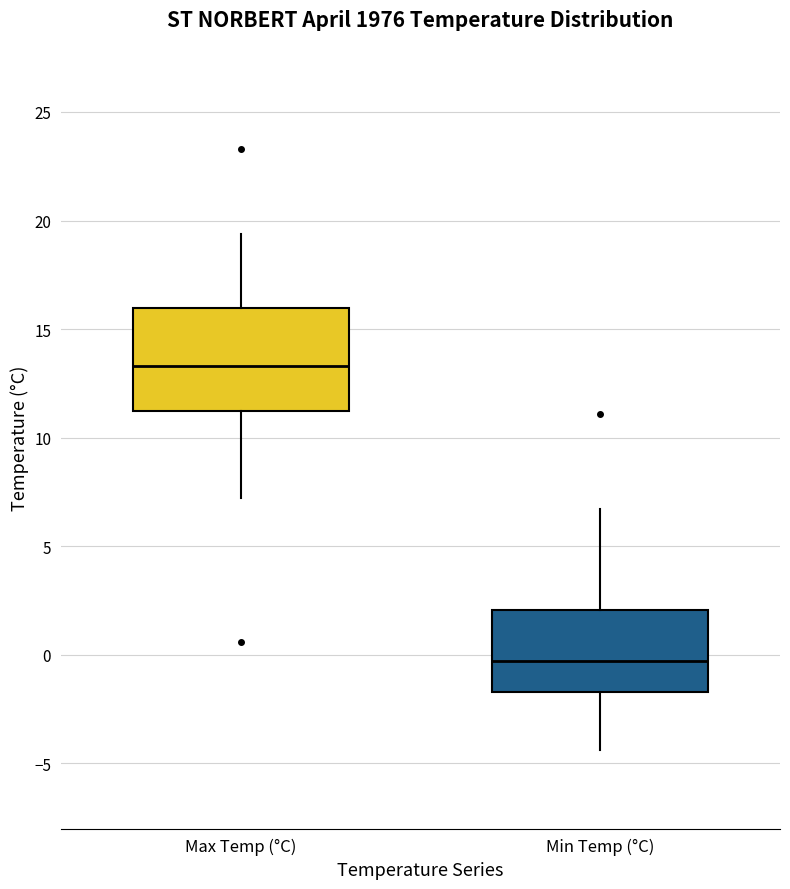

Which box's median line is the highest?

Max Temp (°C)